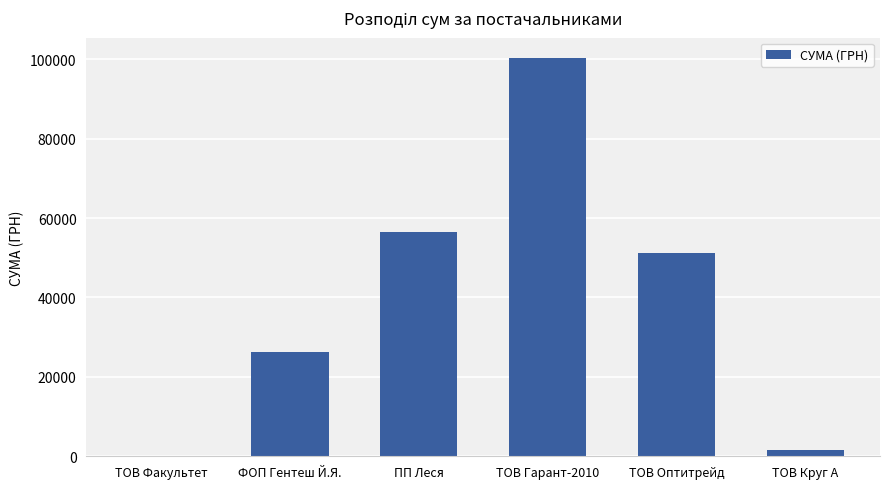

The chart shows a value of 51204.7 at ТОВ Оптитрейд. True or false?

True